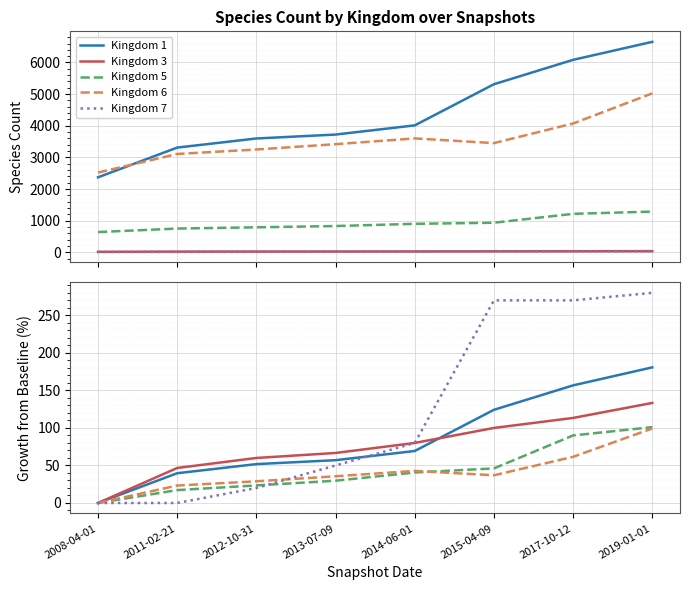

Reading left to right, extract all data points from this chart.

Kingdom 1: 2008-04-01=0.0	2011-02-21=39.7	2012-10-31=51.8	2013-07-09=57.0	2014-06-01=69.3	2015-04-09=124.2	2017-10-12=156.7	2019-01-01=180.7
Kingdom 3: 2008-04-01=0.0	2011-02-21=46.7	2012-10-31=60.0	2013-07-09=66.7	2014-06-01=80.0	2015-04-09=100.0	2017-10-12=113.3	2019-01-01=133.3
Kingdom 5: 2008-04-01=0.0	2011-02-21=17.2	2012-10-31=23.4	2013-07-09=29.7	2014-06-01=40.6	2015-04-09=46.1	2017-10-12=90.0	2019-01-01=101.1
Kingdom 6: 2008-04-01=0.0	2011-02-21=23.3	2012-10-31=28.9	2013-07-09=35.6	2014-06-01=42.8	2015-04-09=36.9	2017-10-12=61.5	2019-01-01=99.3
Kingdom 7: 2008-04-01=0.0	2011-02-21=0.0	2012-10-31=20.0	2013-07-09=50.0	2014-06-01=80.0	2015-04-09=270.0	2017-10-12=270.0	2019-01-01=280.0